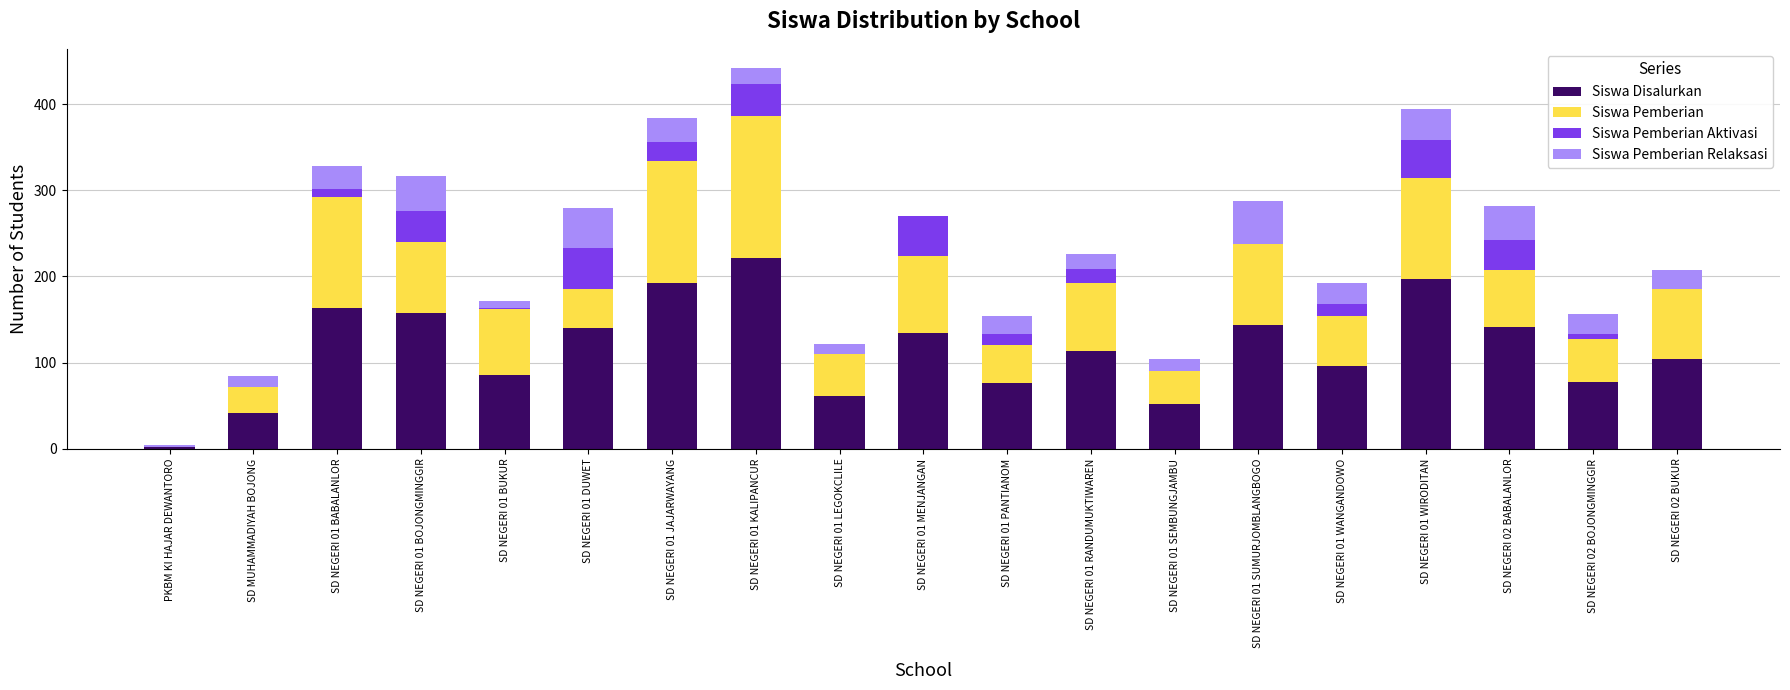

What is the sum of all Siswa Disalurkan values?

2203